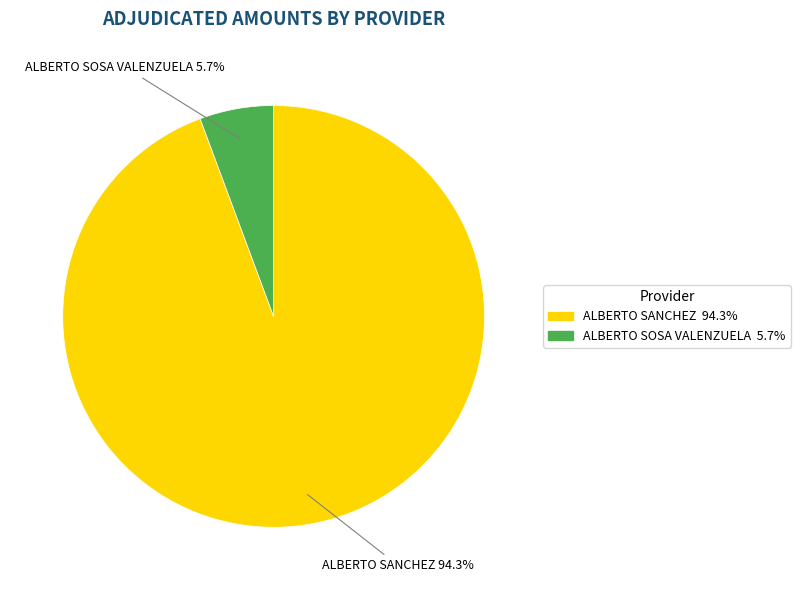

True or false: ALBERTO SOSA VALENZUELA accounts for 1% of the total.

False